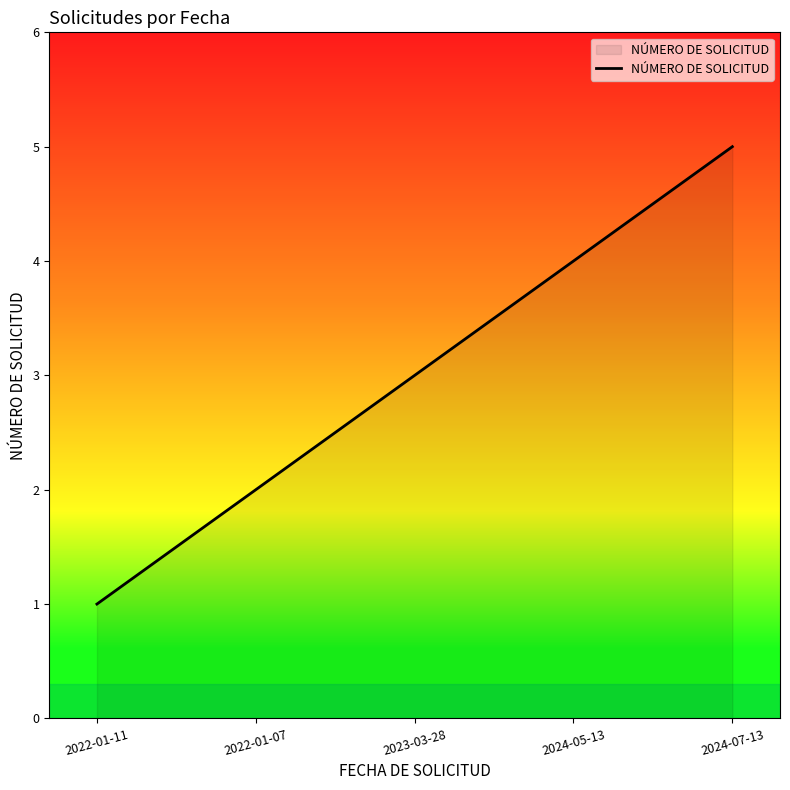

What is the approximate value at 2023-03-28?

3